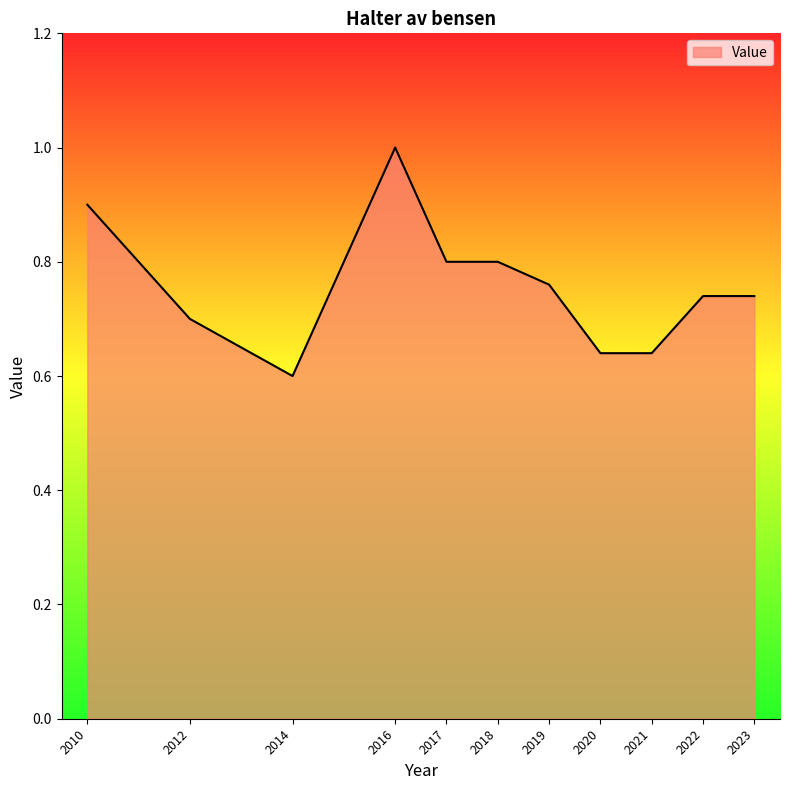

Where is the first local minimum?

2014